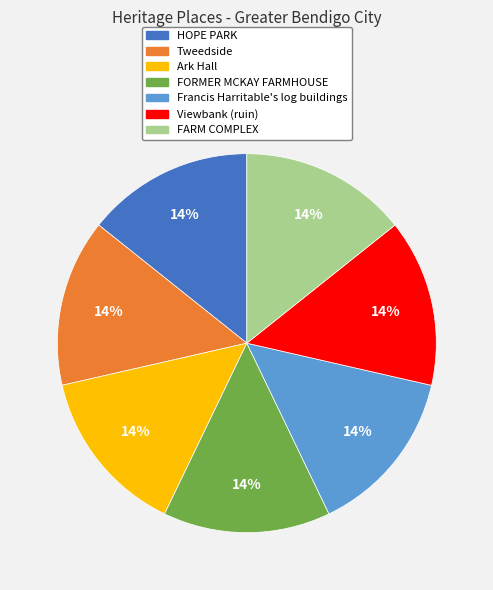

How many slices are in this pie chart?

7